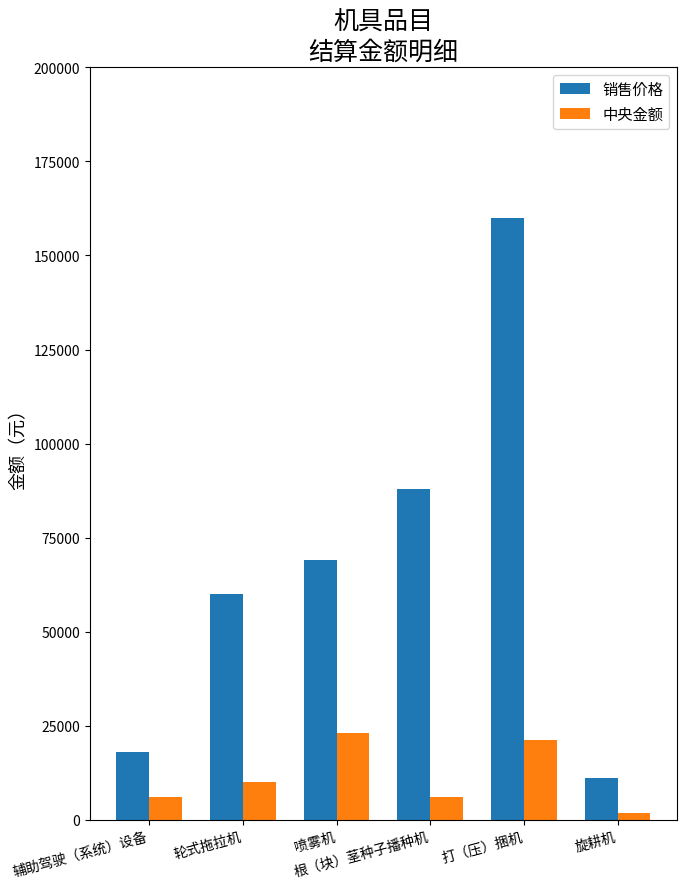

Which series has the largest total across all categories?

销售价格